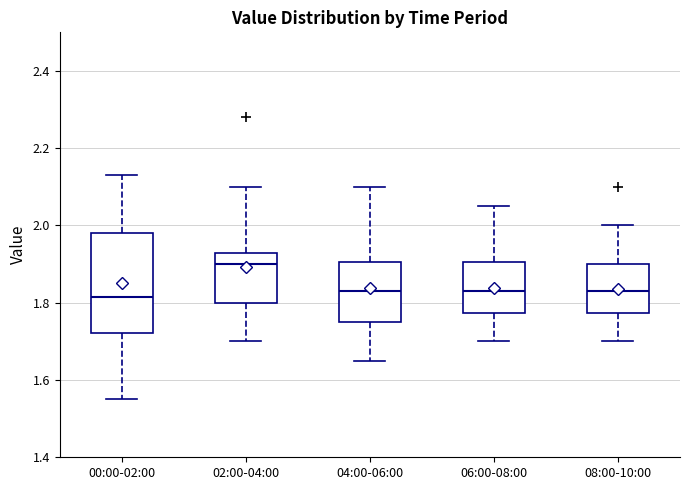

Comparing the boxes themselves (not the whiskers), which one is the tallest?

00:00-02:00